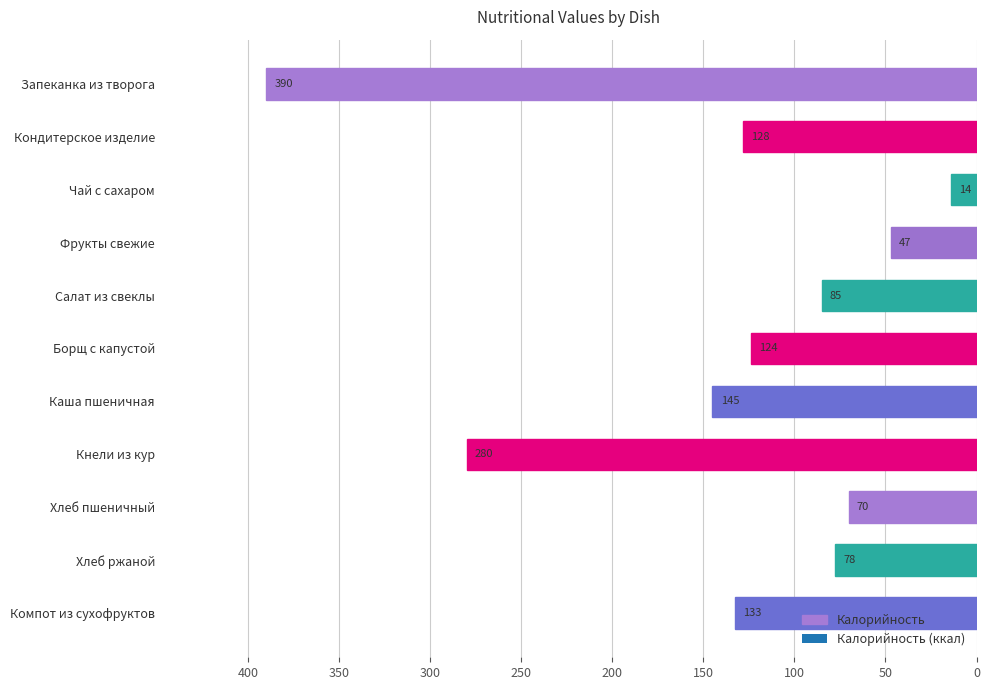

How many values exceed 123?

6